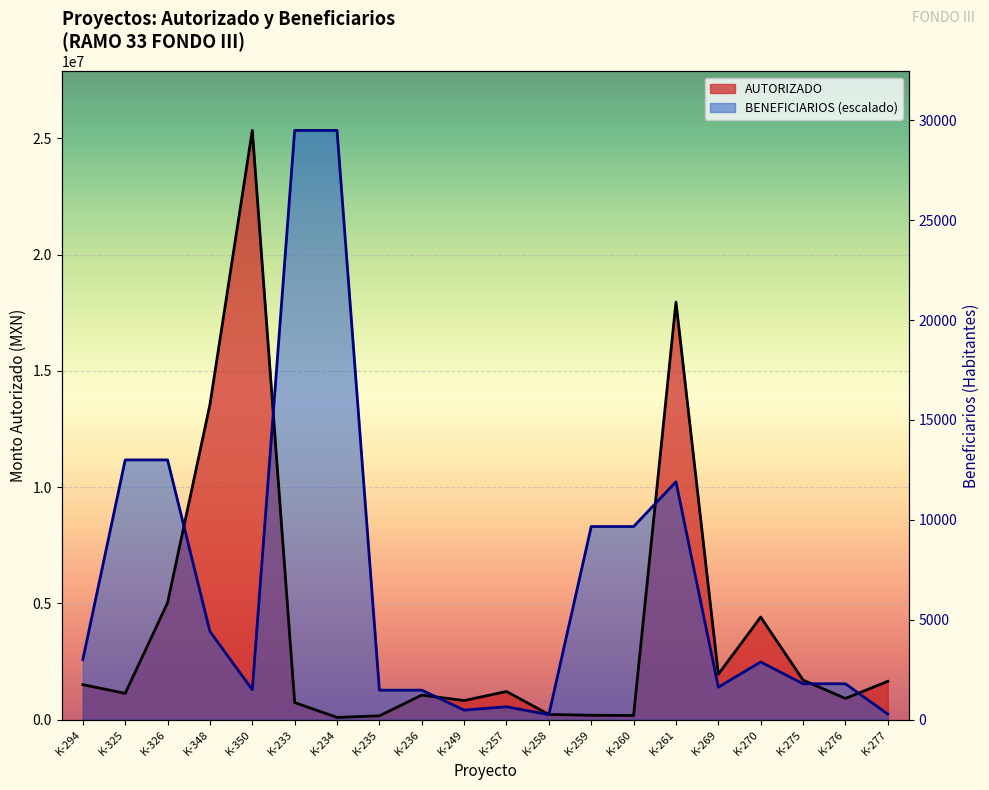

The value of AUTORIZADO at K-259 is 184342.5. True or false?

True